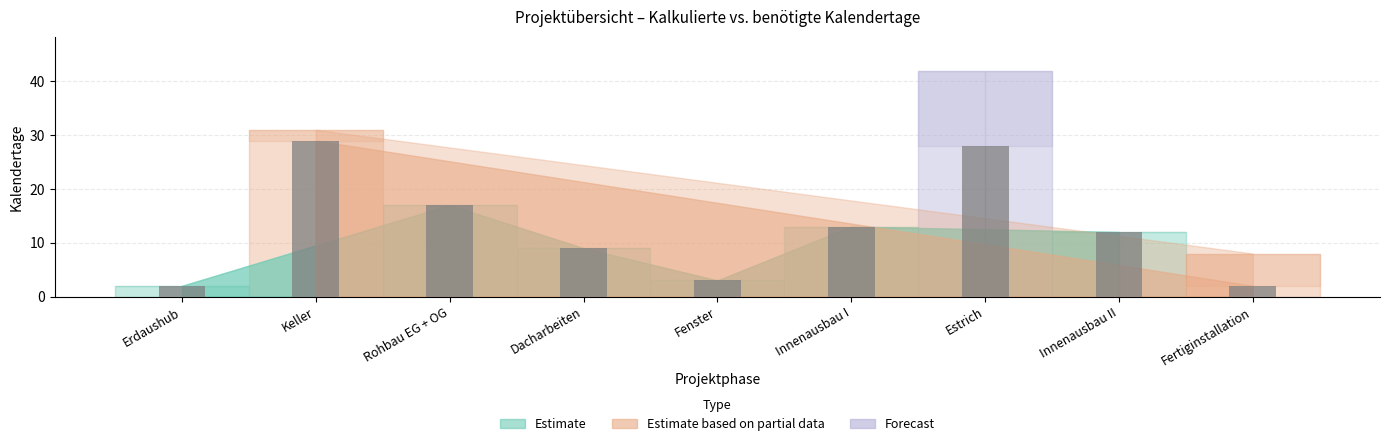

At which label does the data first exceed 12?

Keller